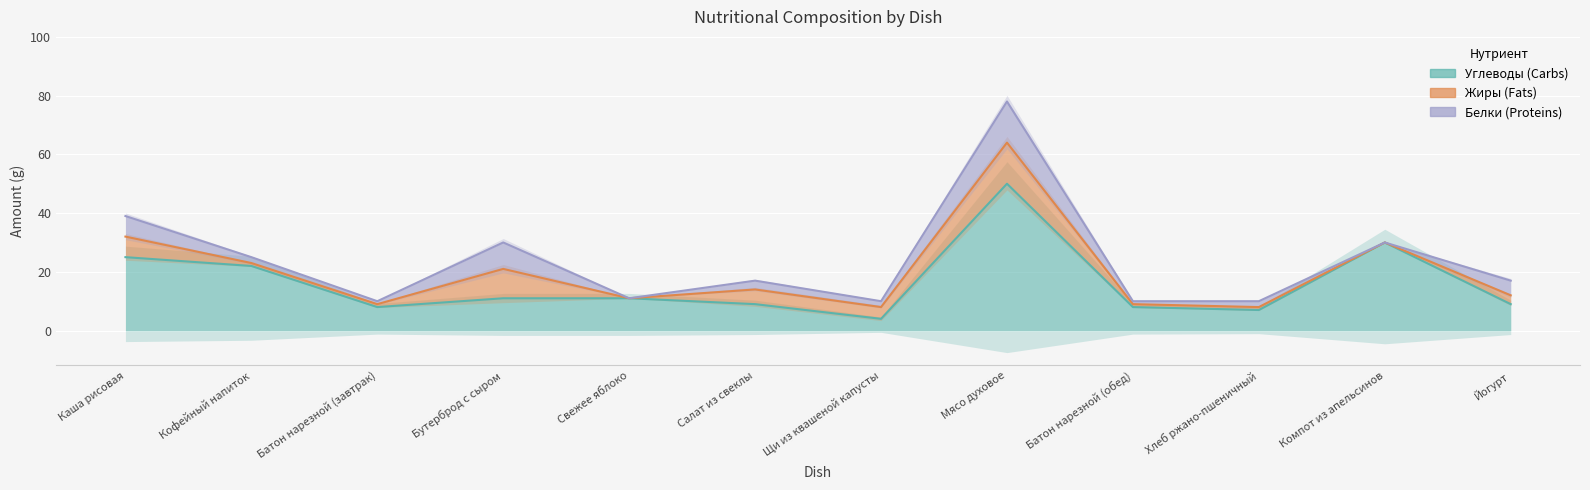

True or false: Белки and Углеводы cross at least once.

False